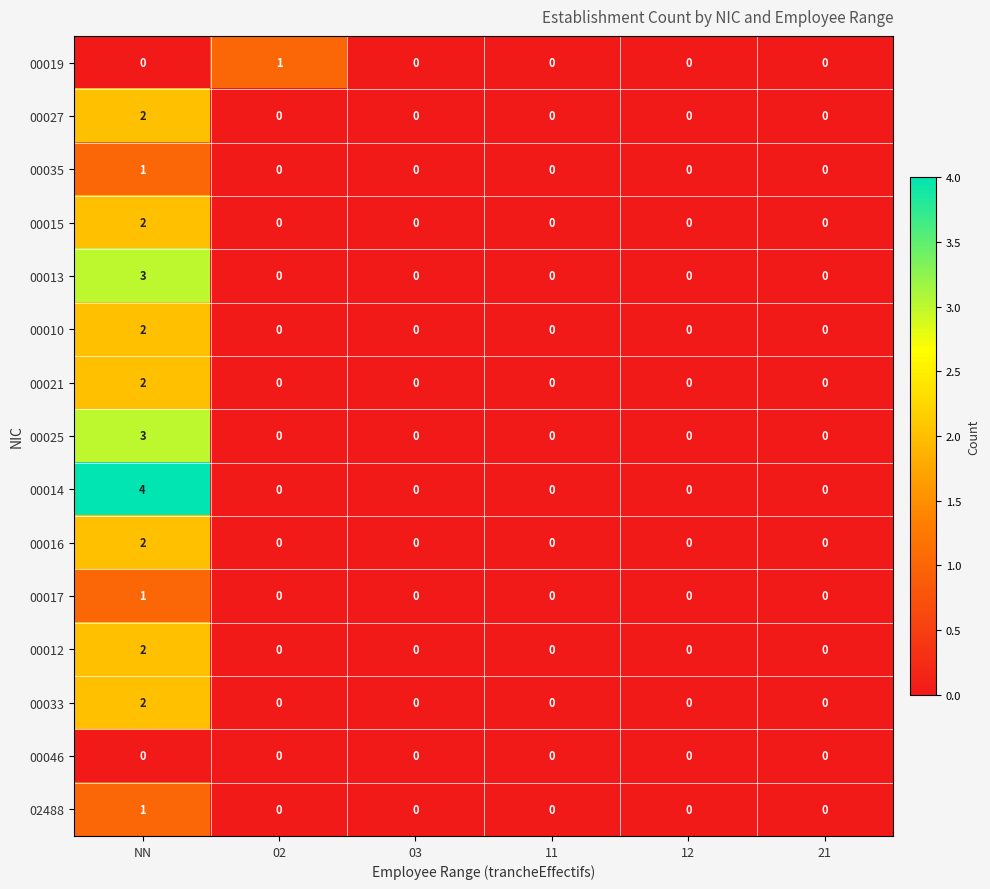

Which label corresponds to the largest value in the chart?

NN